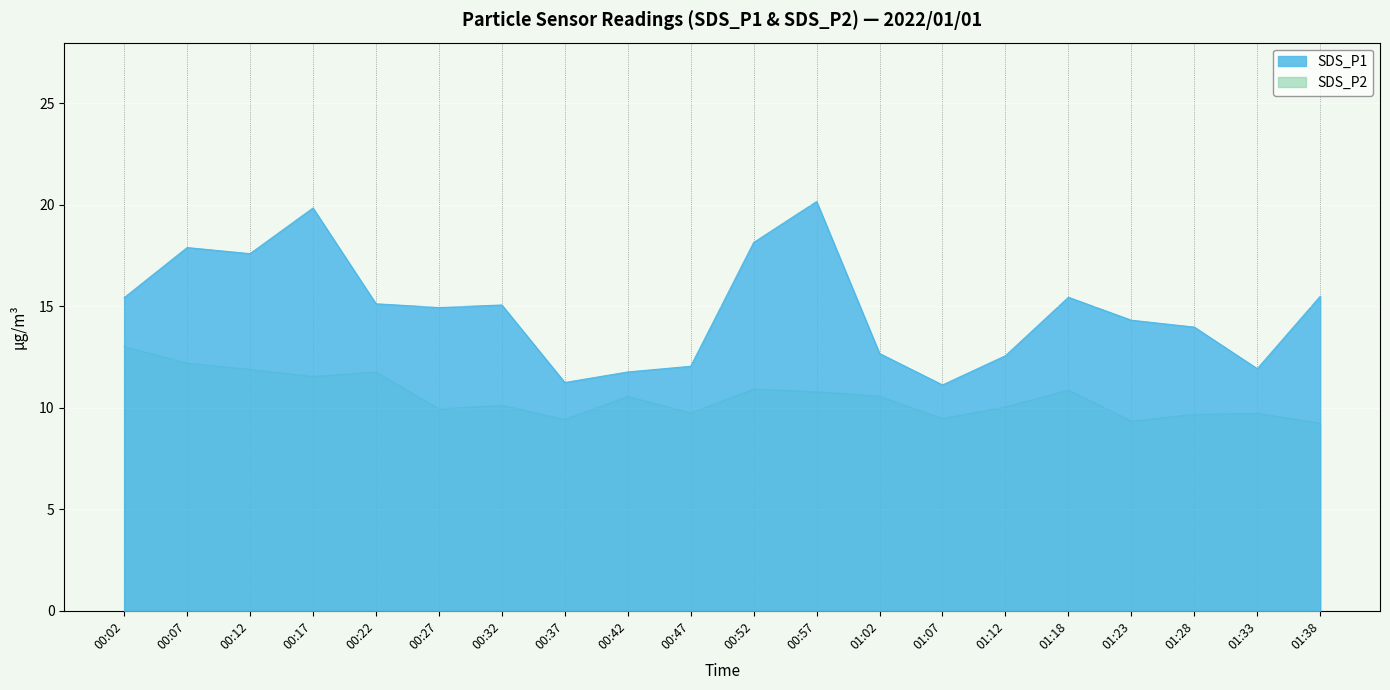

True or false: SDS_P1 and SDS_P2 intersect in this chart.

False